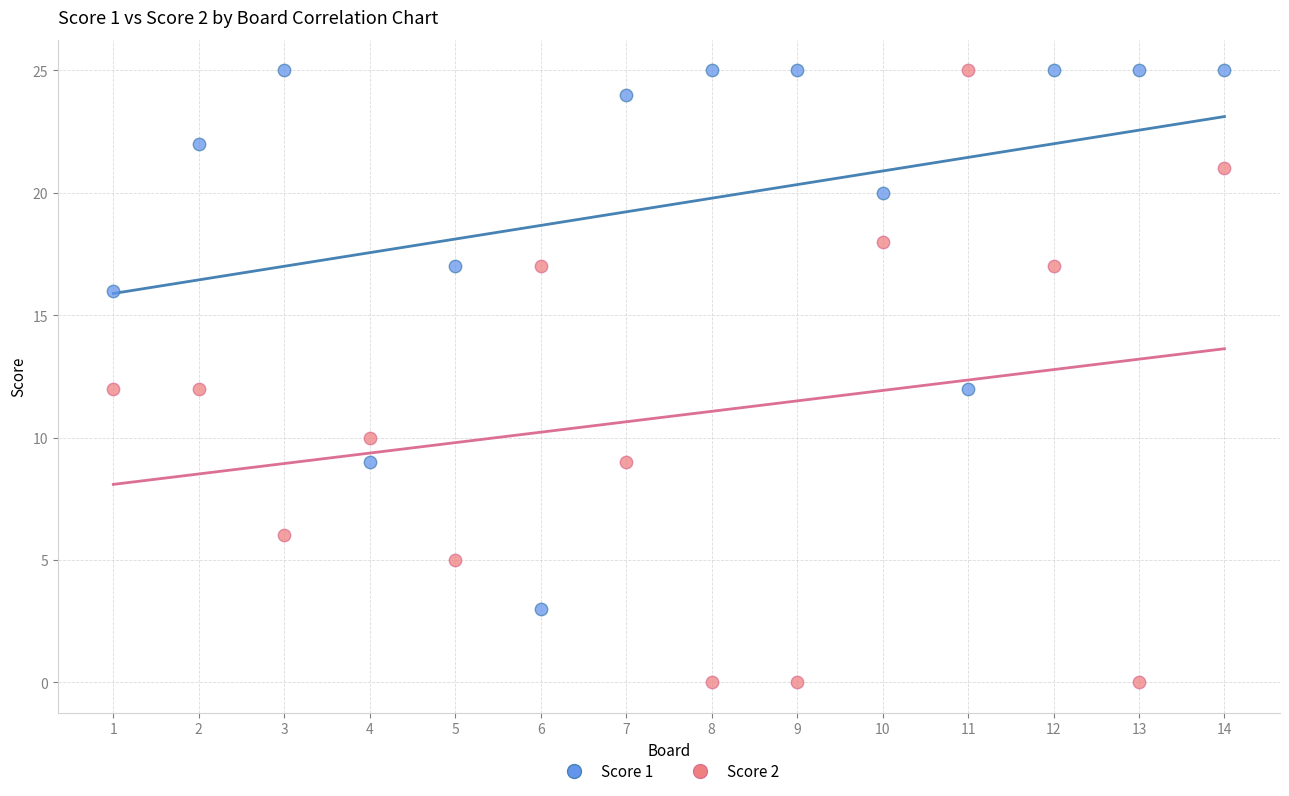

Which series has the widest spread of Y values?

Score 2